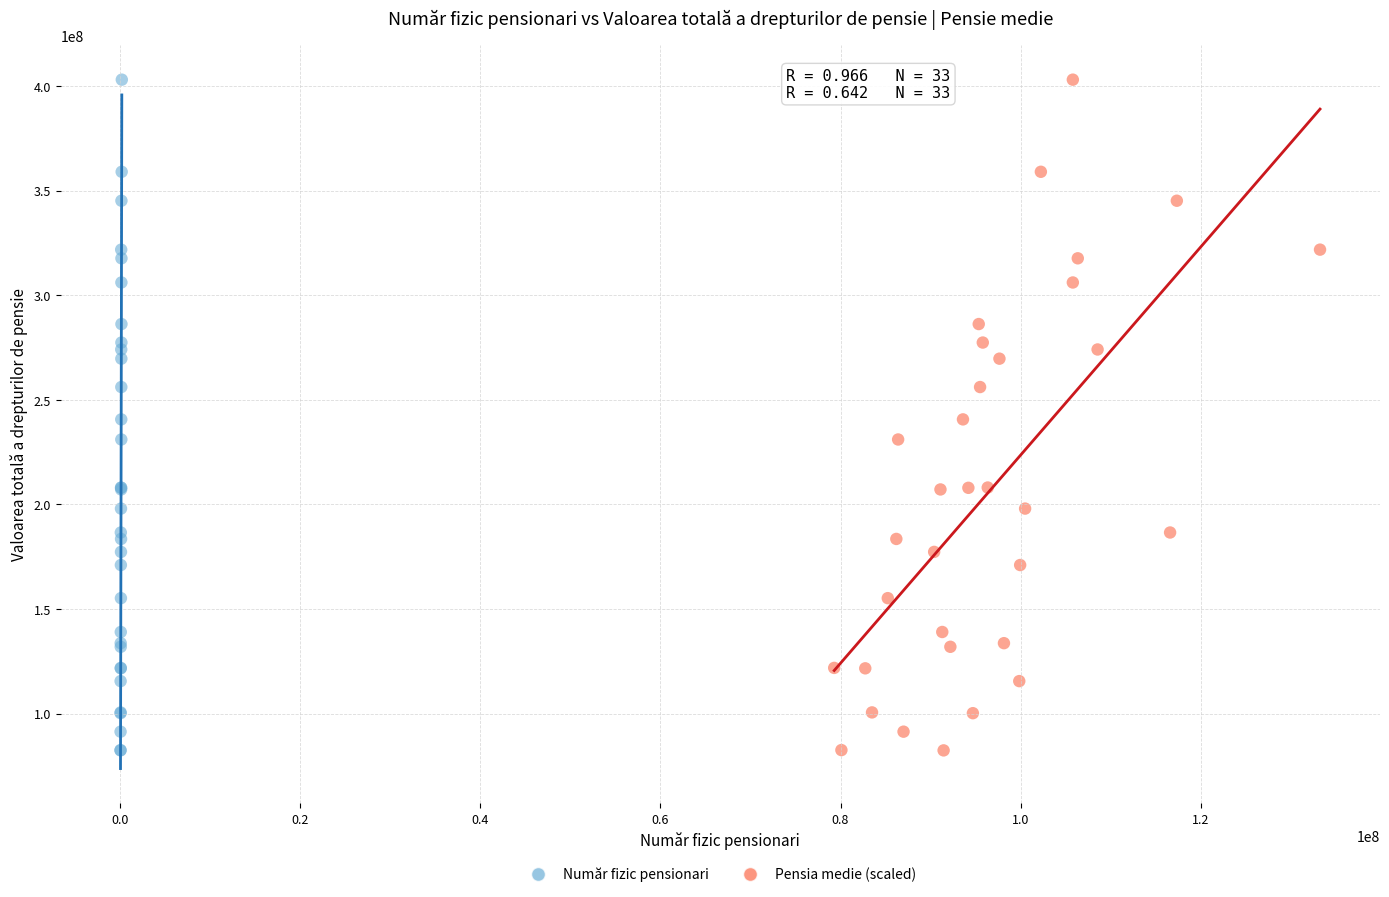

What are all the series names shown in the legend?

Număr fizic pensionari, Pensia medie (scaled)